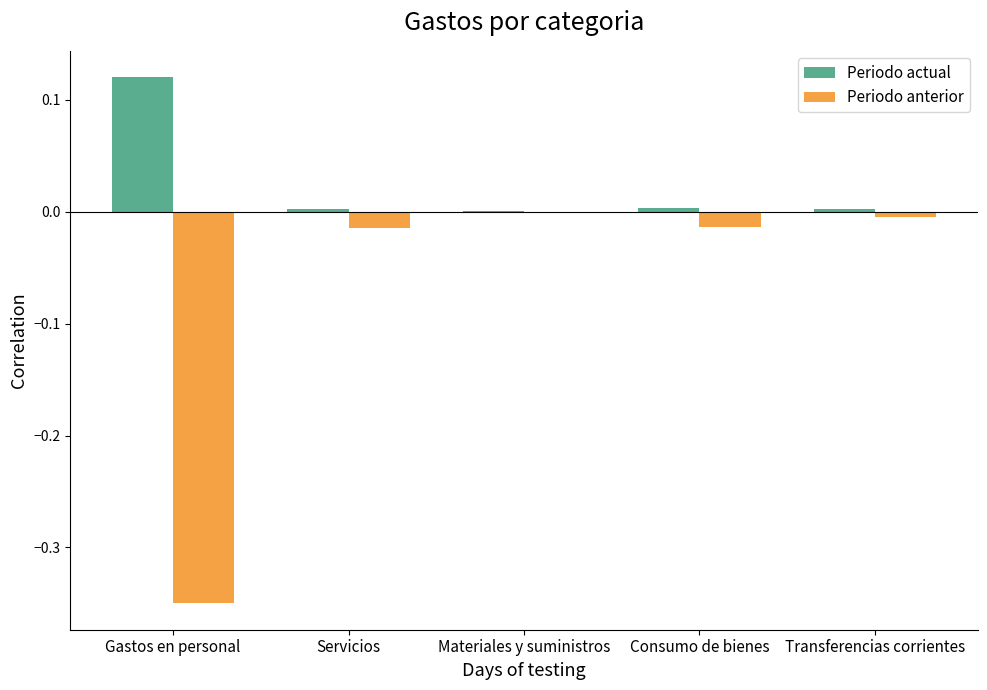

How many groups of bars are there?

5